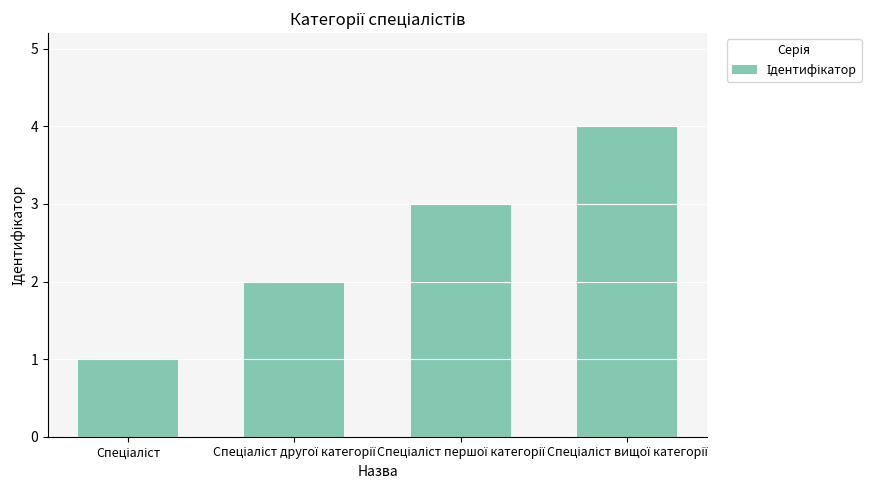

What is the difference between the maximum and minimum values?

3